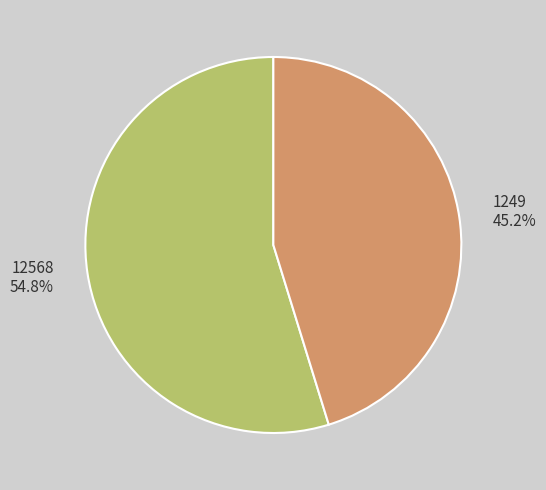

Is the sum of 1249 and 12568 greater than half?

Yes